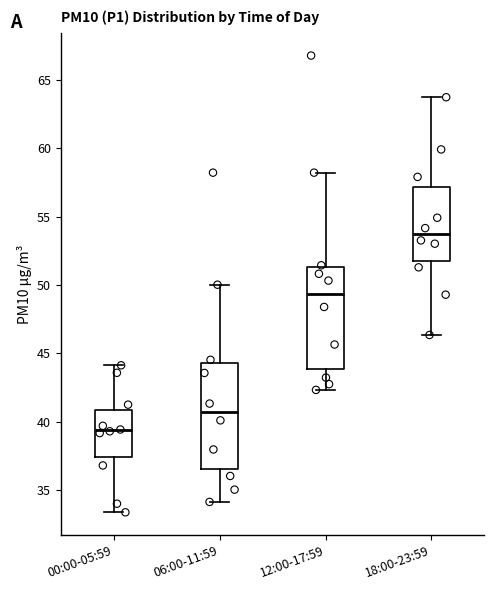

Where is the upper edge of the box for 18:00-23:59 on the y-axis? The values are not printed on the chart, so give them approximately, as read against the axis.

57.0